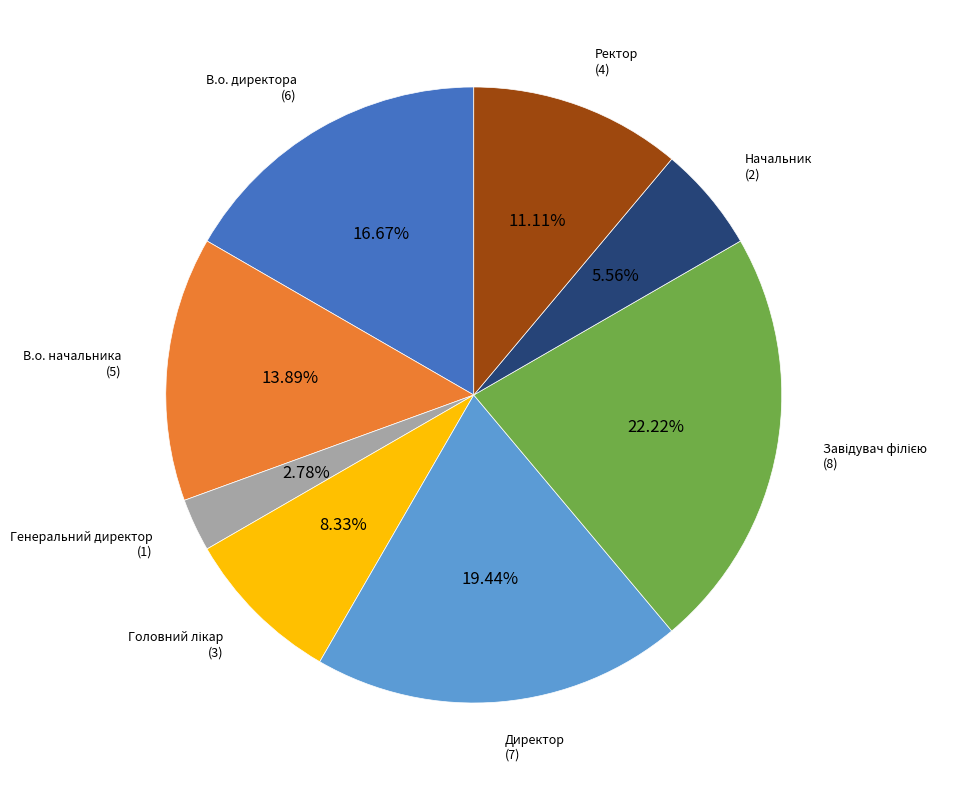

Does any single category account for the majority?

No